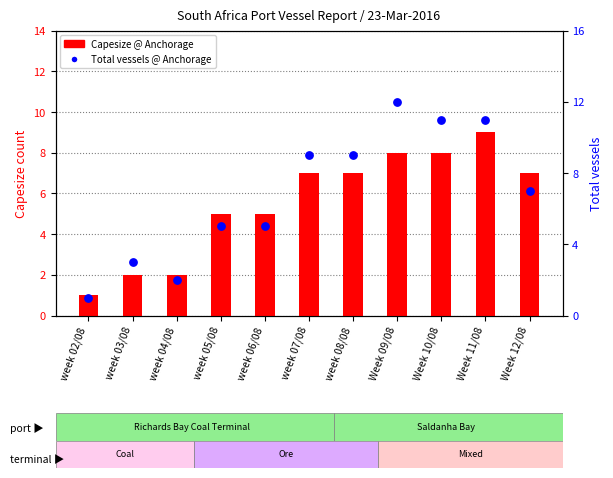

Is the value of Total vessels @ Anchorage at week 04/08 greater than the value of Capesize @ Anchorage at week 07/08?

No